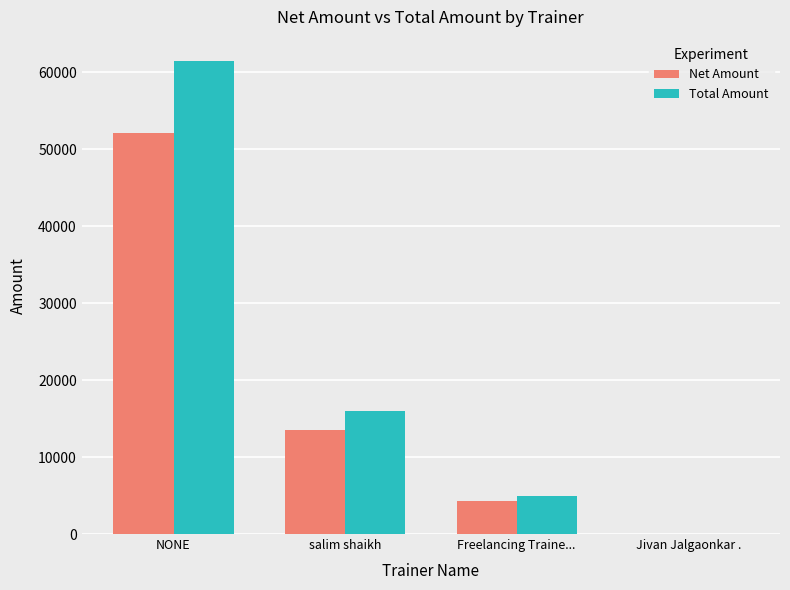

Is the value of Total Amount at NONE greater than the value of Net Amount at salim shaikh?

Yes